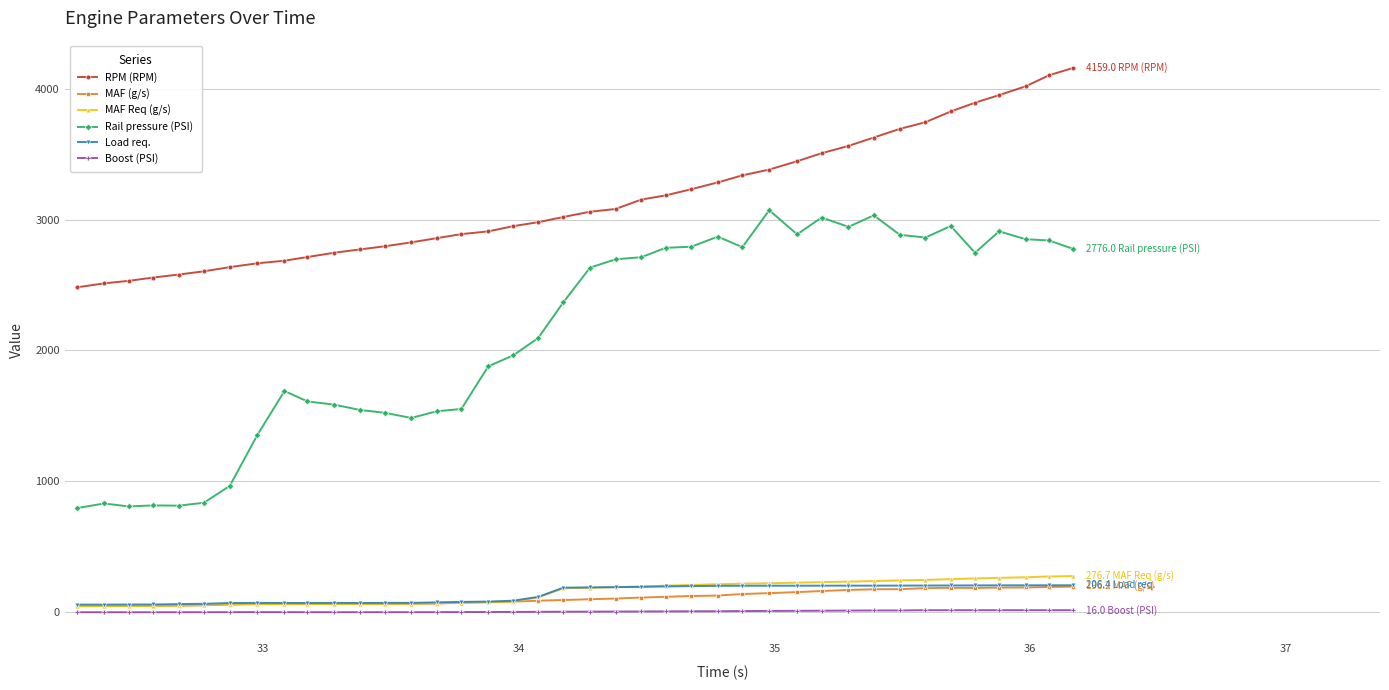

Which series has the largest range (max minus min)?

Rail pressure (PSI)